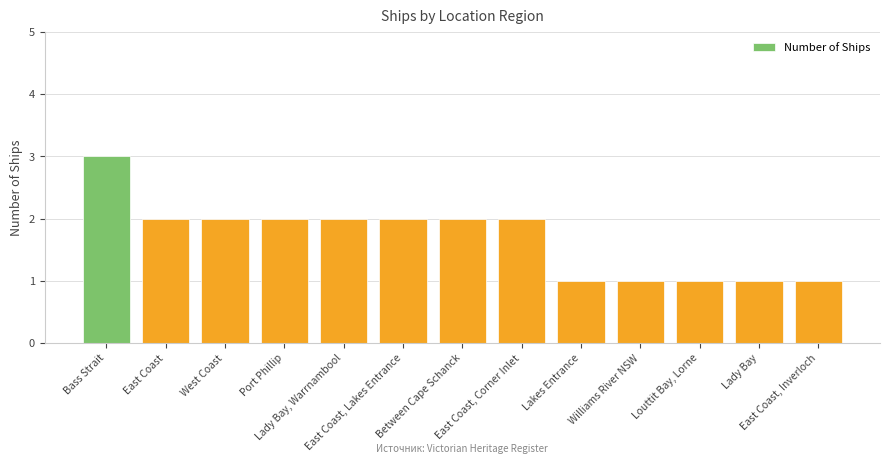

What is the sum of all values?

22